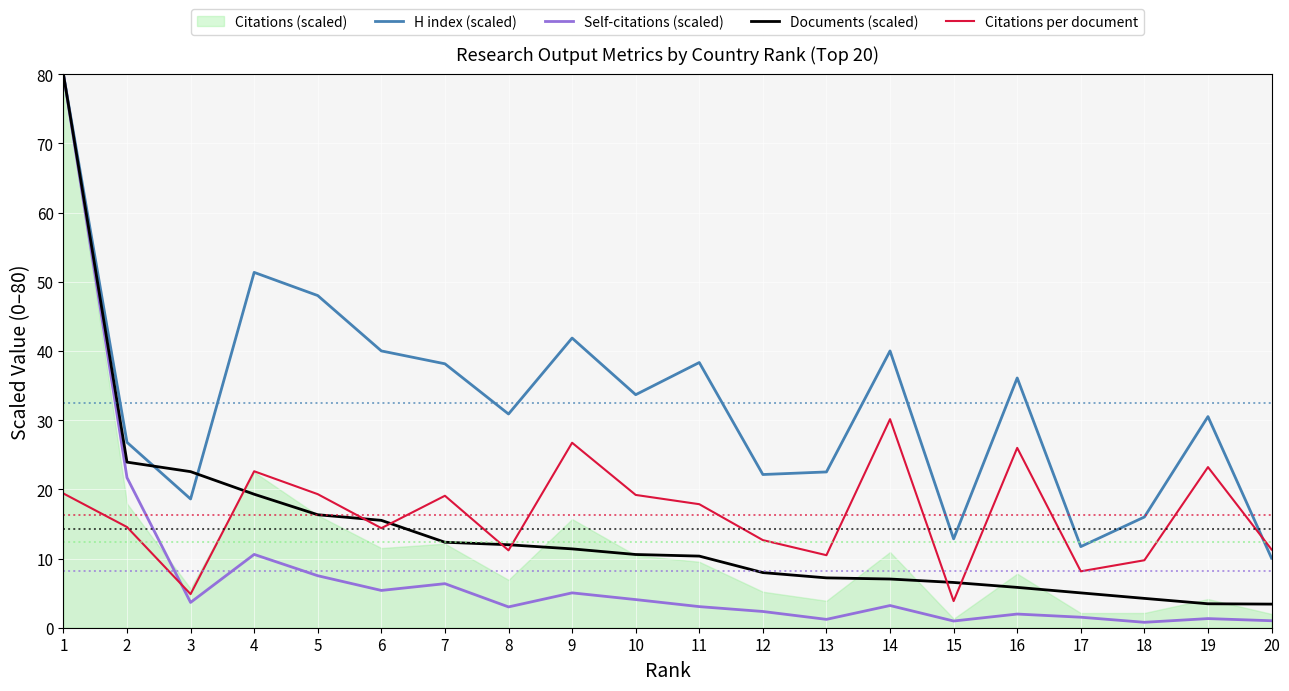

What is the average value of the H index (scaled) series?

32.5